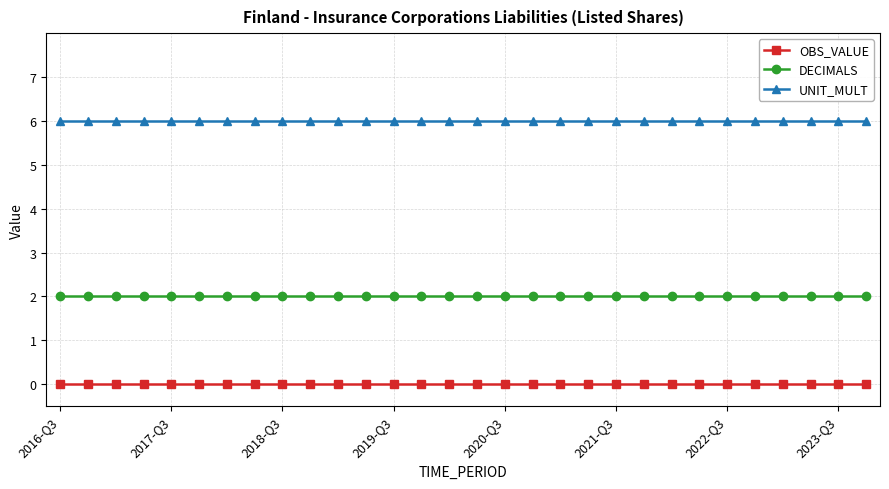

Rank the series by their maximum value, from lowest to highest.

OBS_VALUE, DECIMALS, UNIT_MULT